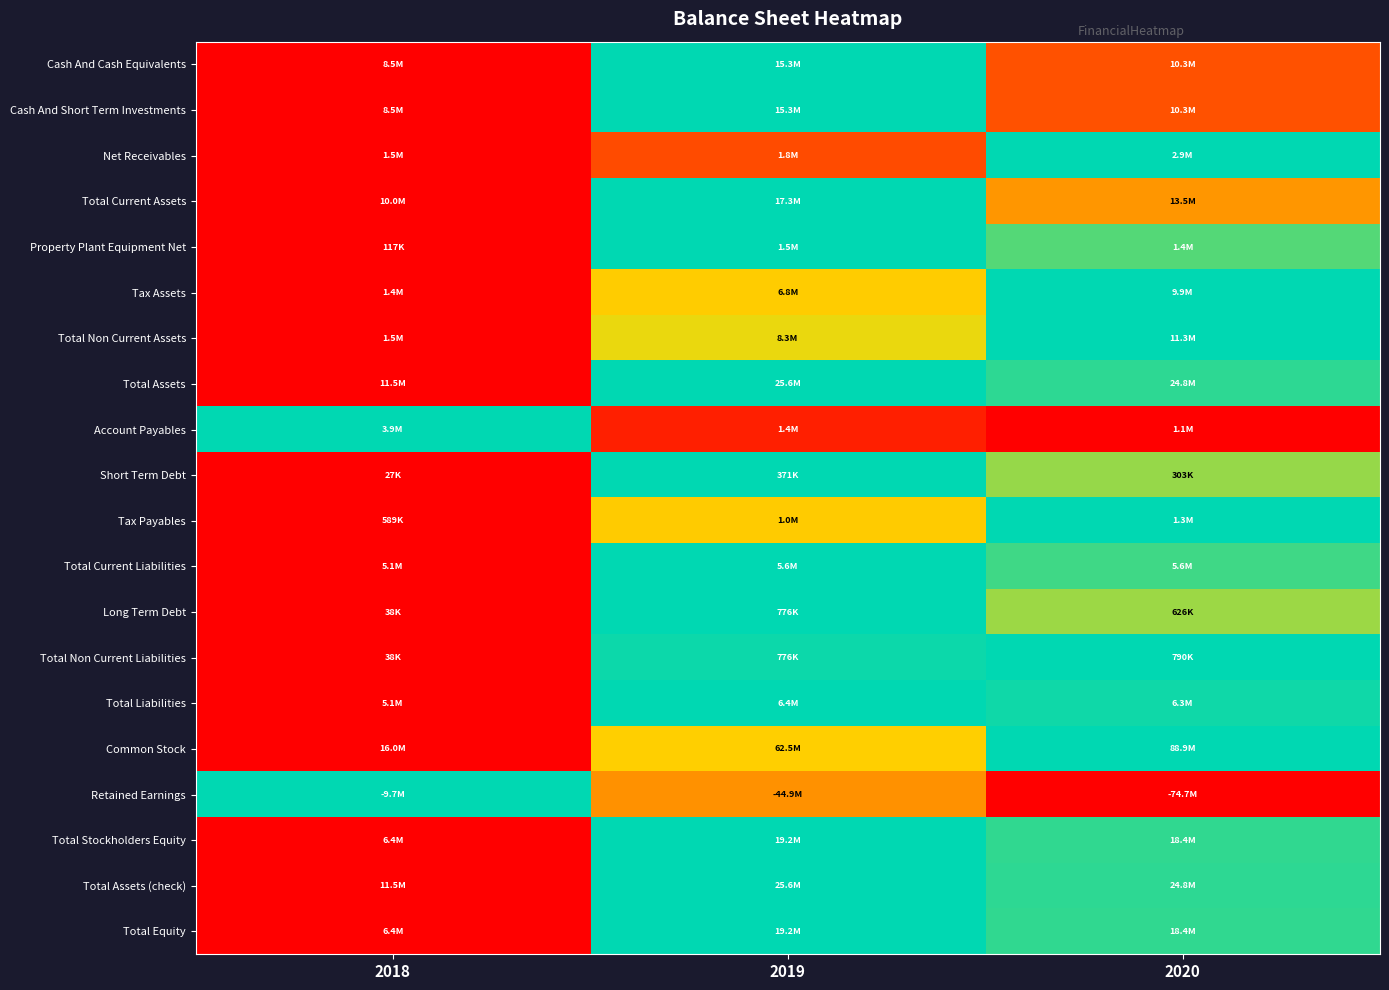

At how many categories does at least one series exceed 0?

3